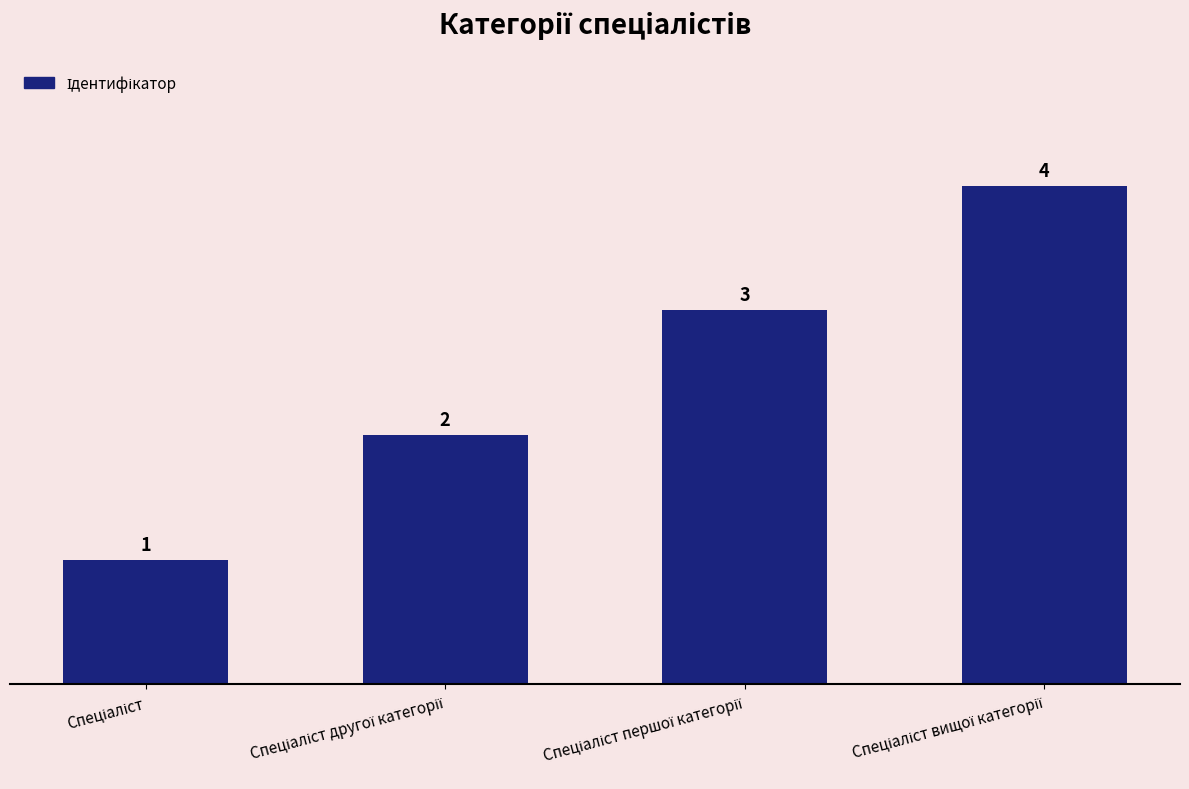

What is the difference between the second highest and minimum values?

2